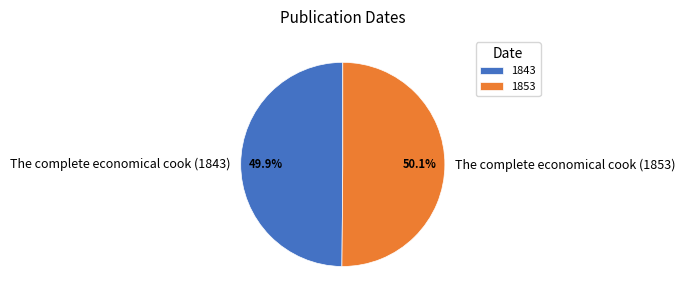

What portion of the pie excludes The complete economical cook (1853)?

49.9%